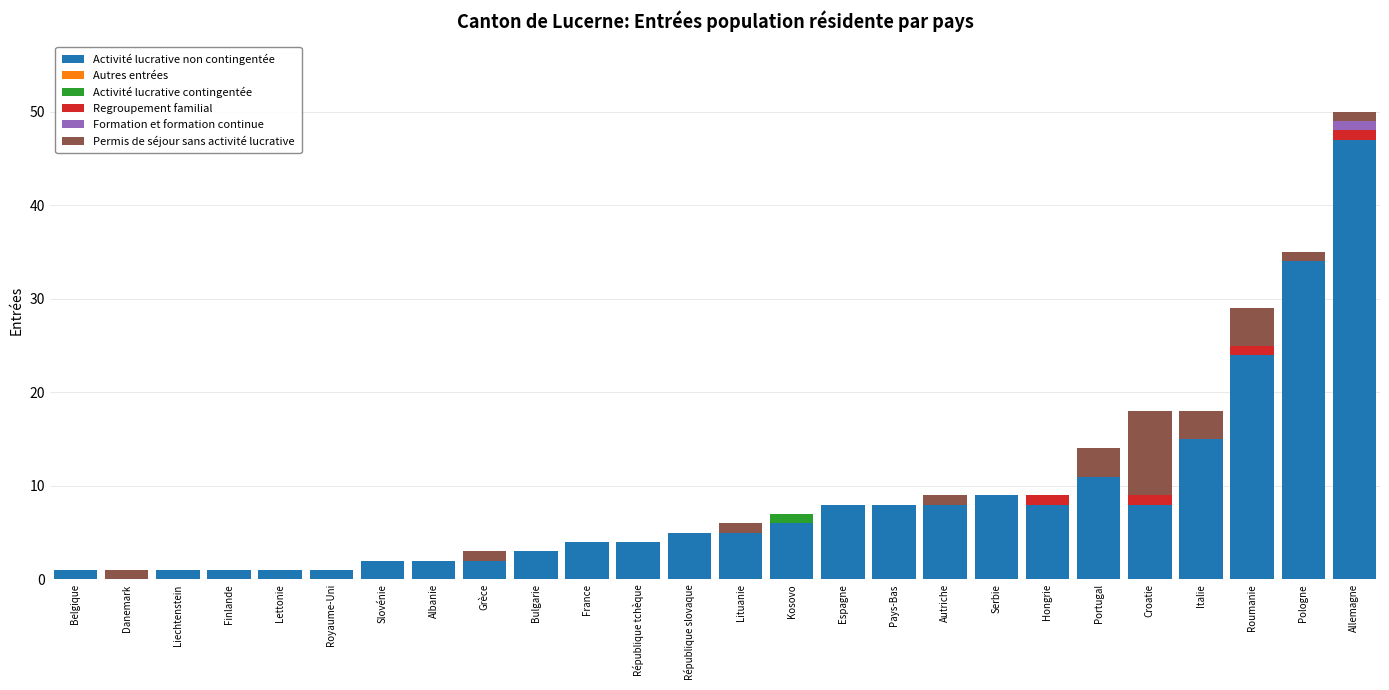

True or false: Activité lucrative non contingentée has a value of 5 at République slovaque.

True